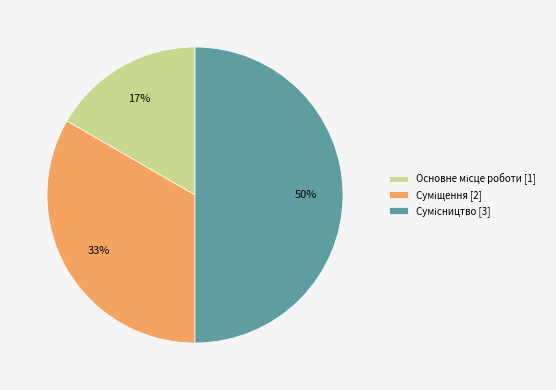

To the nearest percent, what is the average slice percentage?

33%